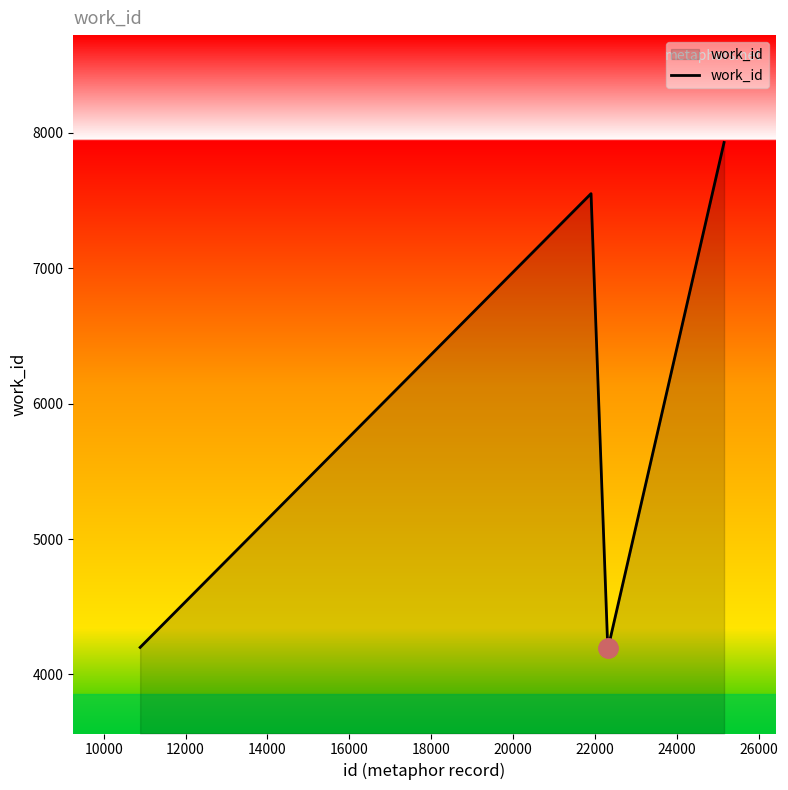

How many values are below 4200?

2